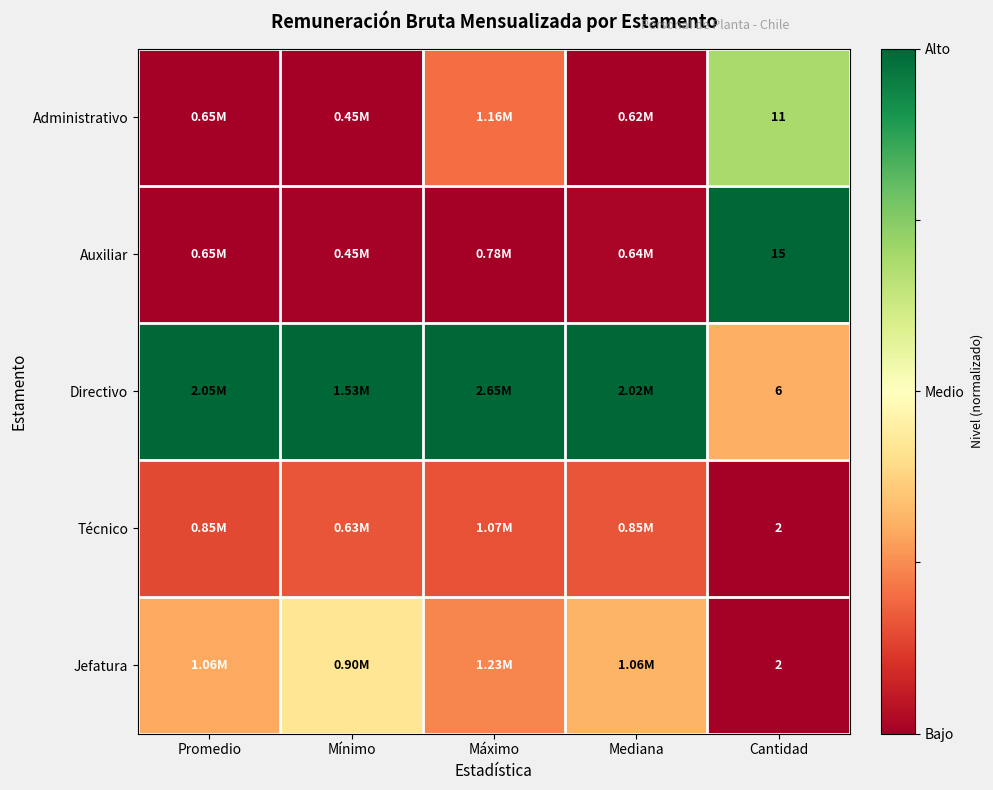

Which has a higher value, Mínimo or Máximo?

Máximo